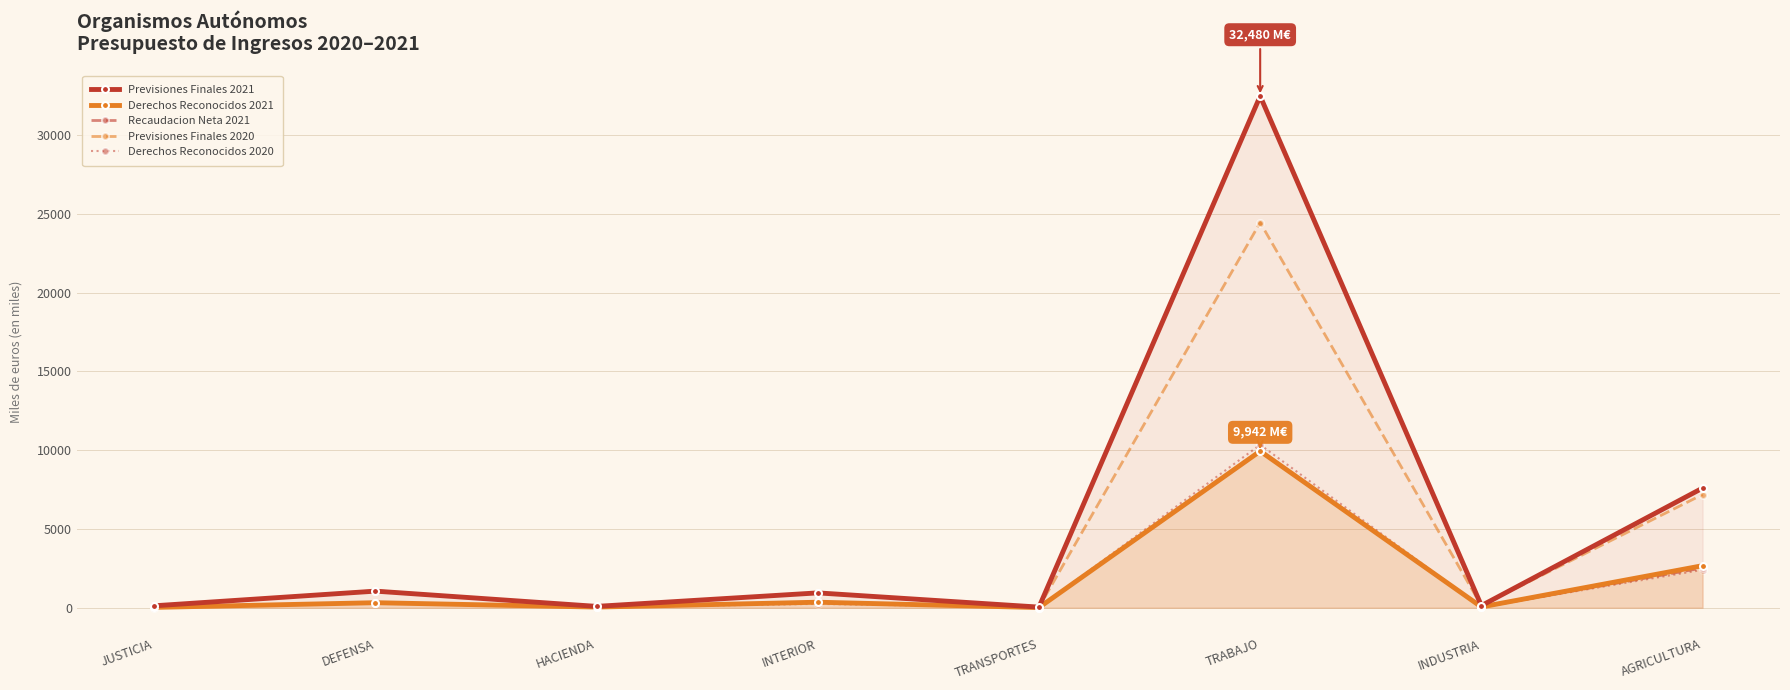

Reading left to right, list all the values displayed in this chart.

Previsiones Finales 2021: JUSTICIA=121.5	DEFENSA=1053.0	HACIENDA=84.7	INTERIOR=941.6	TRANSPORTES=38.1	TRABAJO=32479.6	INDUSTRIA=131.6	AGRICULTURA=7594.5
Derechos Reconocidos 2021: JUSTICIA=20.4	DEFENSA=318.1	HACIENDA=40.7	INTERIOR=349.4	TRANSPORTES=10.4	TRABAJO=9941.6	INDUSTRIA=49.8	AGRICULTURA=2668.8
Recaudacion Neta 2021: JUSTICIA=20.4	DEFENSA=309.6	HACIENDA=13.8	INTERIOR=348.6	TRANSPORTES=4.8	TRABAJO=9940.8	INDUSTRIA=33.5	AGRICULTURA=2522.7
Previsiones Finales 2020: JUSTICIA=110.6	DEFENSA=1084.8	HACIENDA=75.6	INTERIOR=944.4	TRANSPORTES=36.7	TRABAJO=24452.7	INDUSTRIA=134.5	AGRICULTURA=7186.2
Derechos Reconocidos 2020: JUSTICIA=9.9	DEFENSA=306.8	HACIENDA=26.6	INTERIOR=246.3	TRANSPORTES=9.2	TRABAJO=10345.3	INDUSTRIA=34.9	AGRICULTURA=2402.5